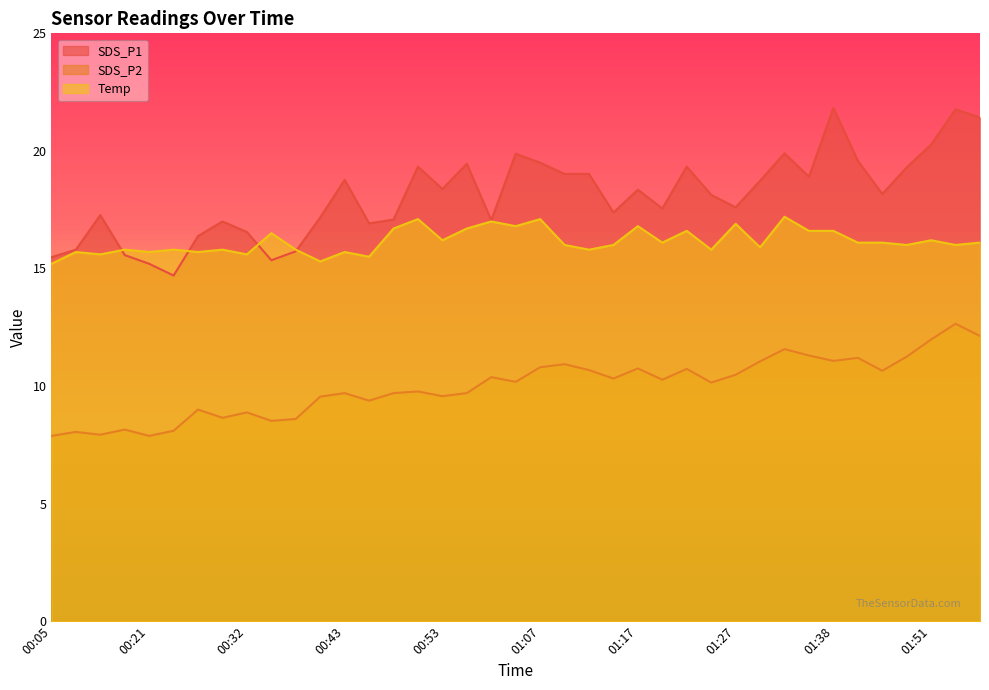

What is the sum of all Temp values?

630.1